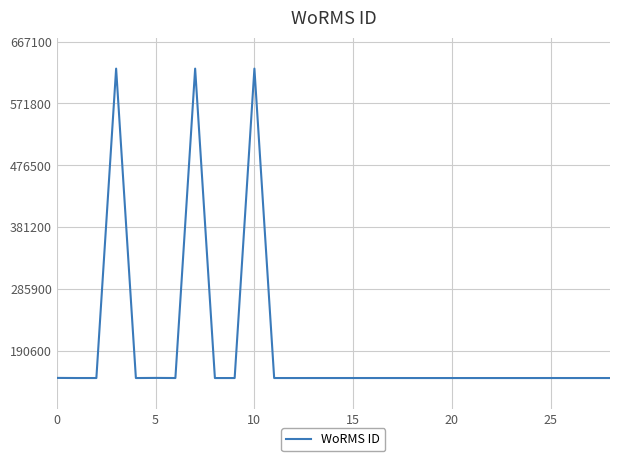

What is the minimum value shown in the chart?

148912